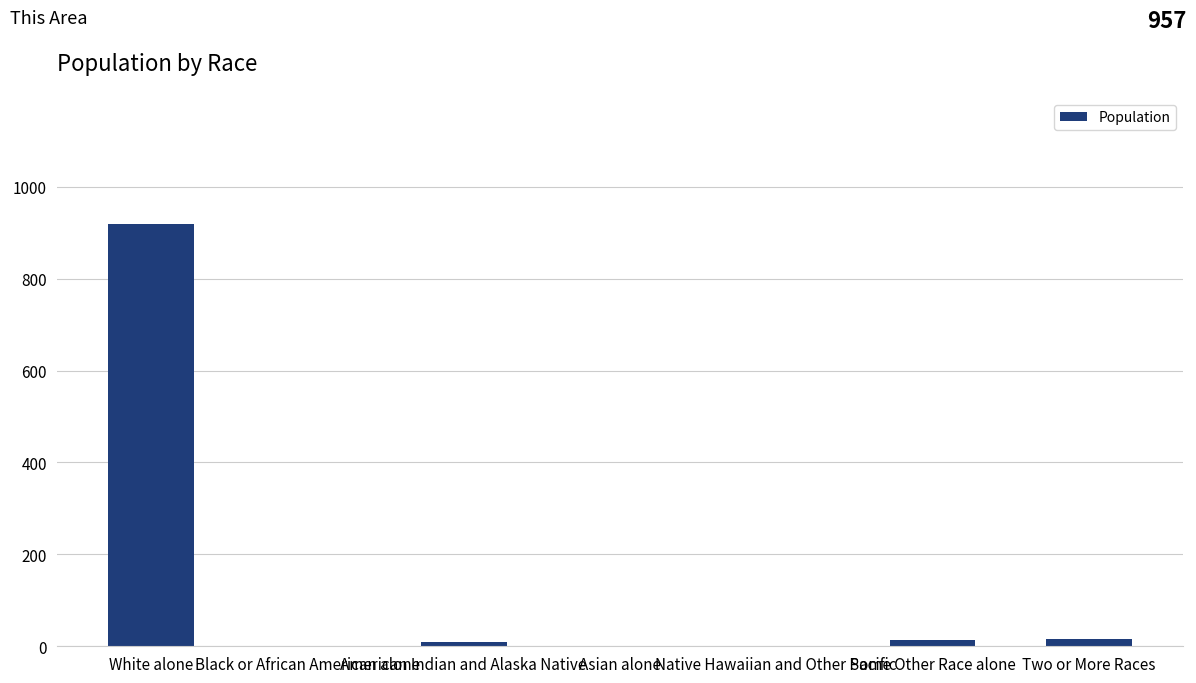

What is the sum of the values at American Indian and Alaska Native and Black or African American alone?

9